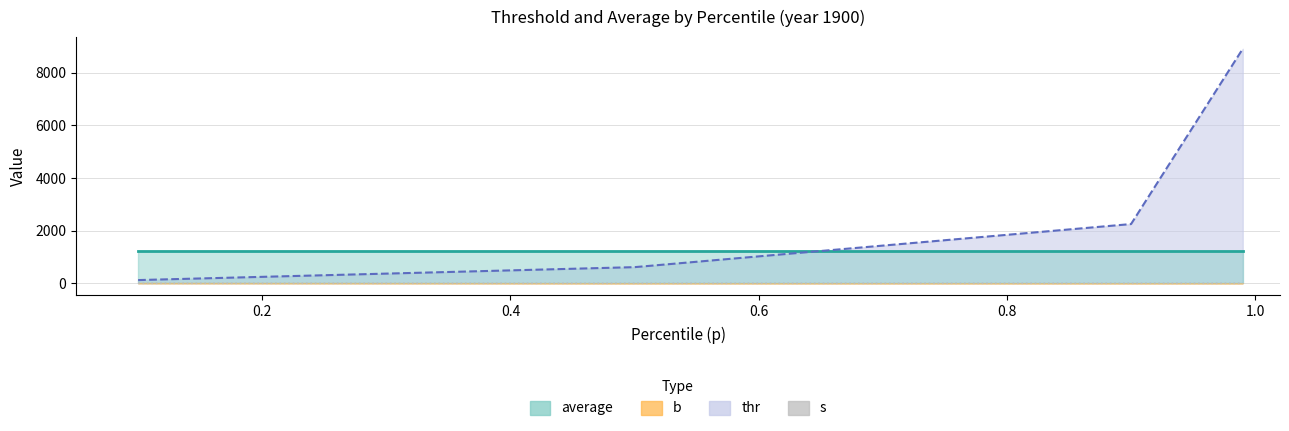

Which series has the largest range (max minus min)?

thr (line)